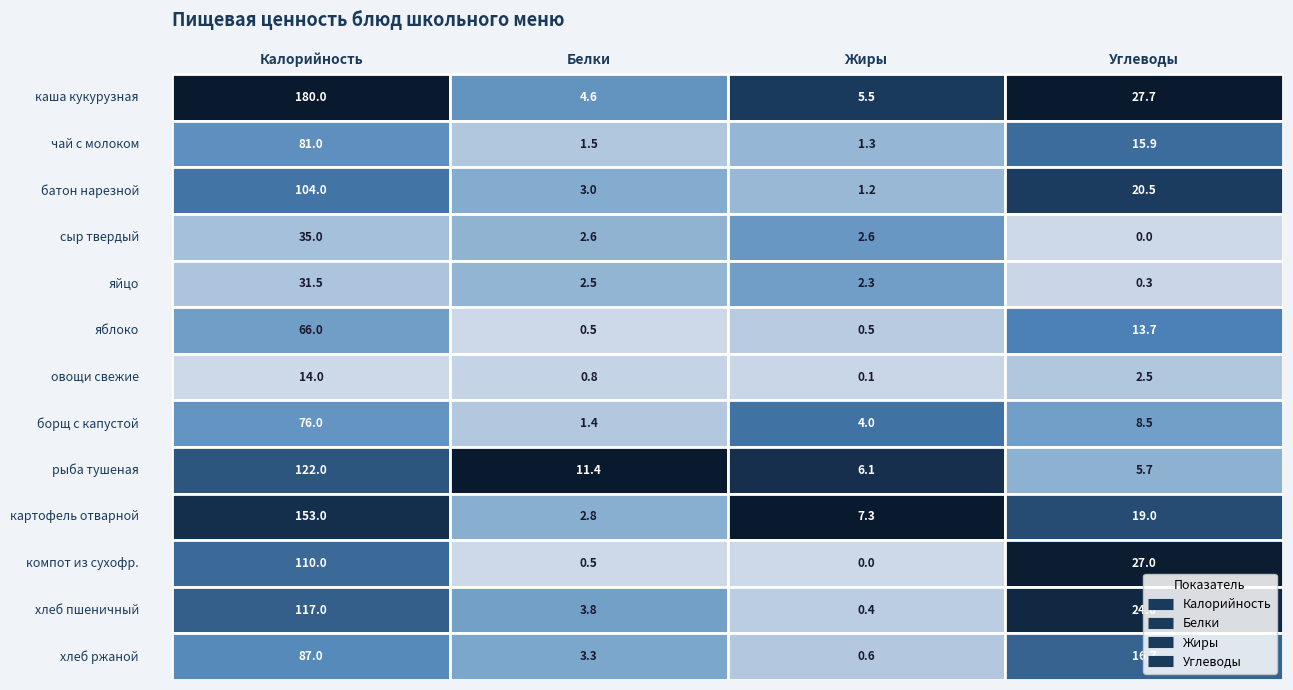

Reading left to right, list all the values displayed in this chart.

каша кукурузная: 180.0	4.6	5.5	27.7
чай с молоком: 81.0	1.5	1.3	15.9
батон нарезной: 104.0	3.0	1.2	20.5
сыр твердый: 35.0	2.6	2.6	0.0
яйцо: 31.5	2.5	2.3	0.3
яблоко: 66.0	0.5	0.5	13.7
овощи свежие: 14.0	0.8	0.1	2.5
борщ с капустой: 76.0	1.4	4.0	8.5
рыба тушеная: 122.0	11.4	6.1	5.7
картофель отварной: 153.0	2.8	7.3	19.0
компот из сухофр.: 110.0	0.5	0.0	27.0
хлеб пшеничный: 117.0	3.8	0.4	24.6
хлеб ржаной: 87.0	3.3	0.6	16.7